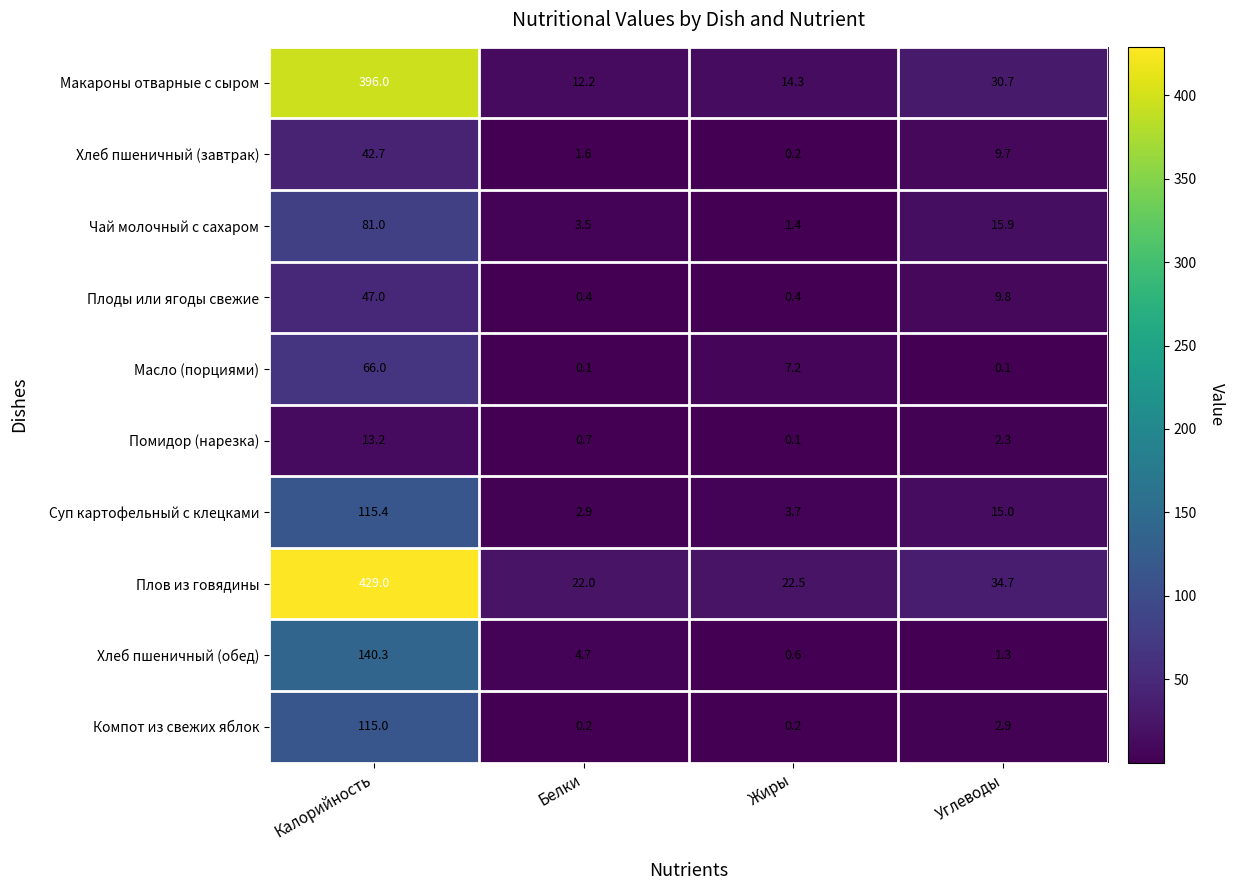

True or false: Плов из говядины has a value of 22.5 at Жиры.

True